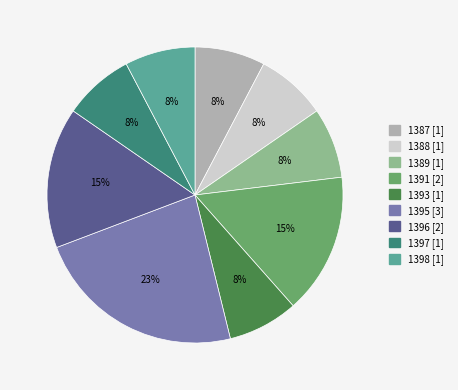

What is the ratio of the value at 1397 [1] to the value at 1396 [2]?

0.5